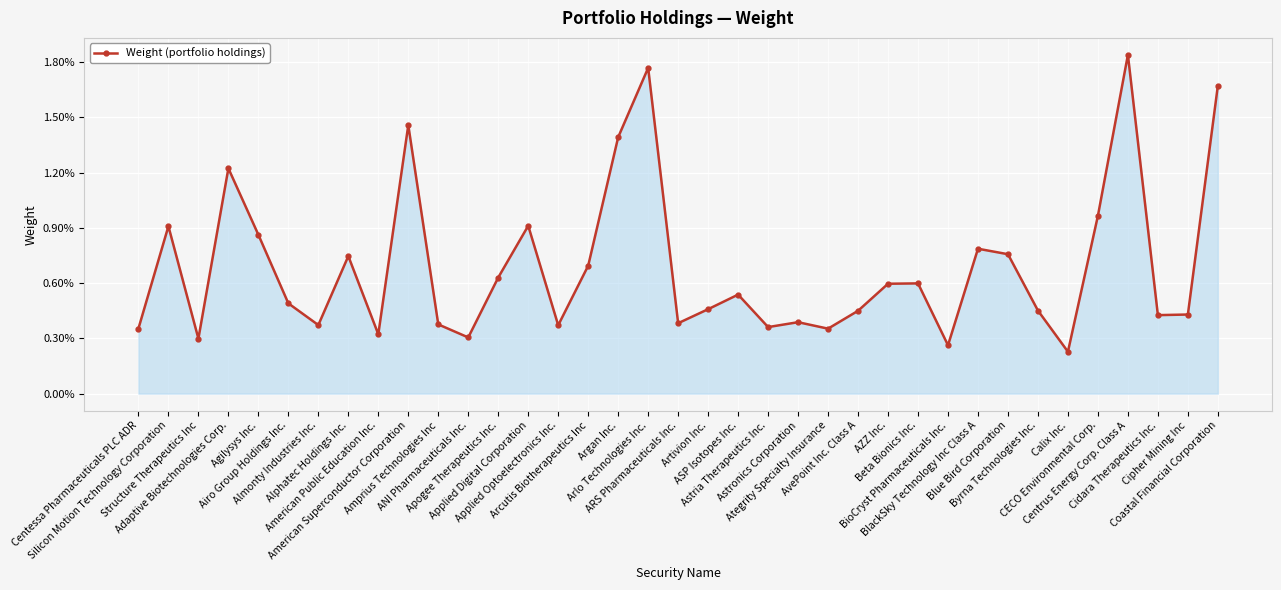

Does the chart have visible grid lines?

Yes